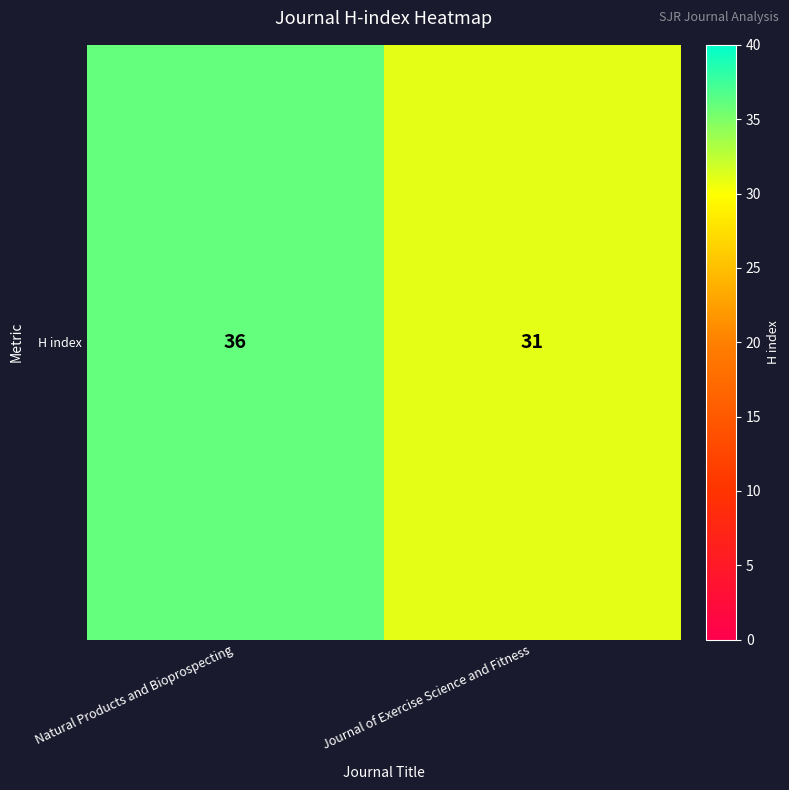

Reading right to left, what are all the values shown in this chart?

Journal of Exercise Science and Fitness=31	Natural Products and Bioprospecting=36